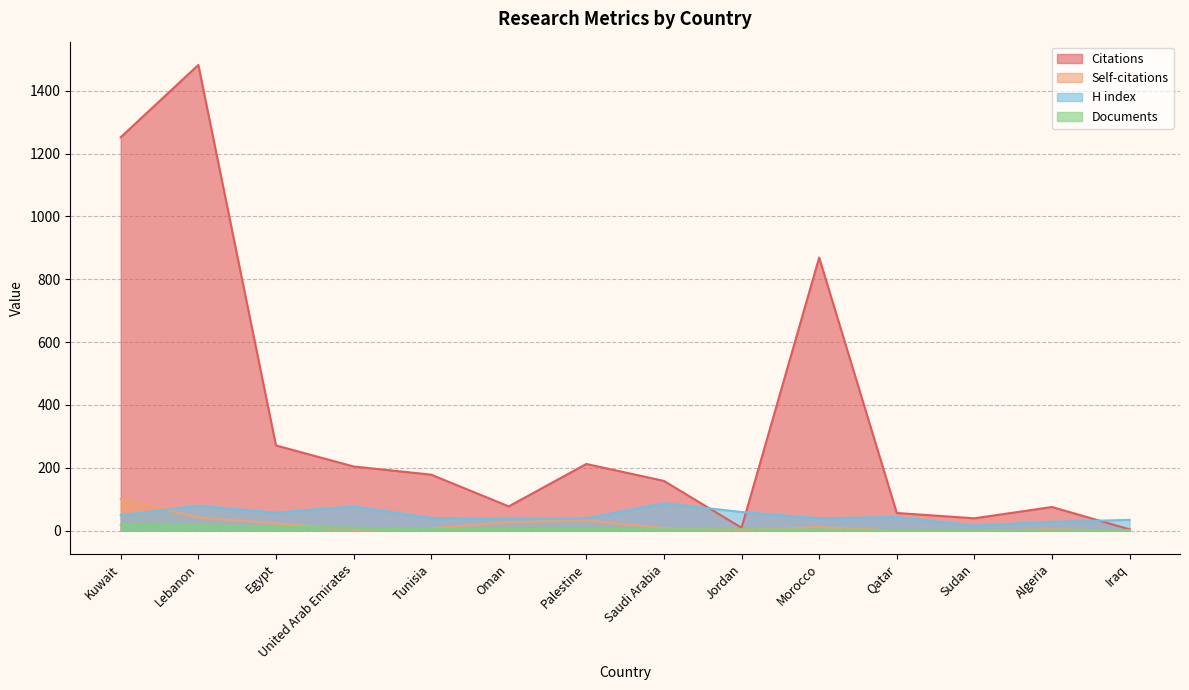

Reading right to left, transcribe all the data shown in this chart.

Citations: Iraq=4	Algeria=75	Sudan=39	Qatar=56	Morocco=869	Jordan=9	Saudi Arabia=158	Palestine=212	Oman=77	Tunisia=178	United Arab Emirates=204	Egypt=271	Lebanon=1482	Kuwait=1252
Self-citations: Iraq=0	Algeria=4	Sudan=0	Qatar=0	Morocco=11	Jordan=2	Saudi Arabia=8	Palestine=32	Oman=27	Tunisia=7	United Arab Emirates=3	Egypt=23	Lebanon=42	Kuwait=101
H index: Iraq=34	Algeria=28	Sudan=16	Qatar=43	Morocco=39	Jordan=59	Saudi Arabia=87	Palestine=39	Oman=38	Tunisia=40	United Arab Emirates=77	Egypt=57	Lebanon=79	Kuwait=49
Documents: Iraq=1	Algeria=1	Sudan=2	Qatar=2	Morocco=3	Jordan=4	Saudi Arabia=4	Palestine=5	Oman=5	Tunisia=5	United Arab Emirates=9	Egypt=13	Lebanon=16	Kuwait=18